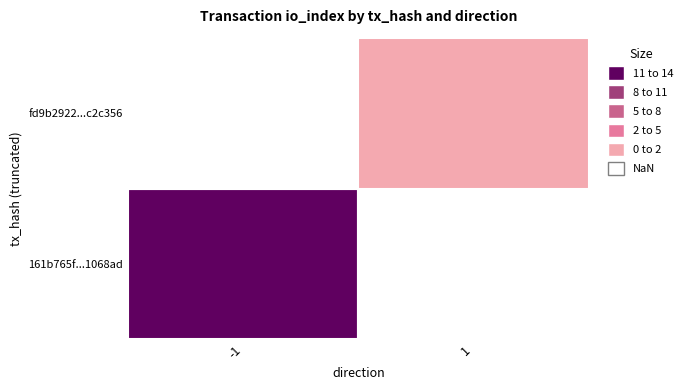

Is the value of fd9b2922611ff75270c9419d4eb01b49ac2c356 at 1 greater than the value of 161b765f81060b6d31678df7e9d5aaead1068ad at 1?

No